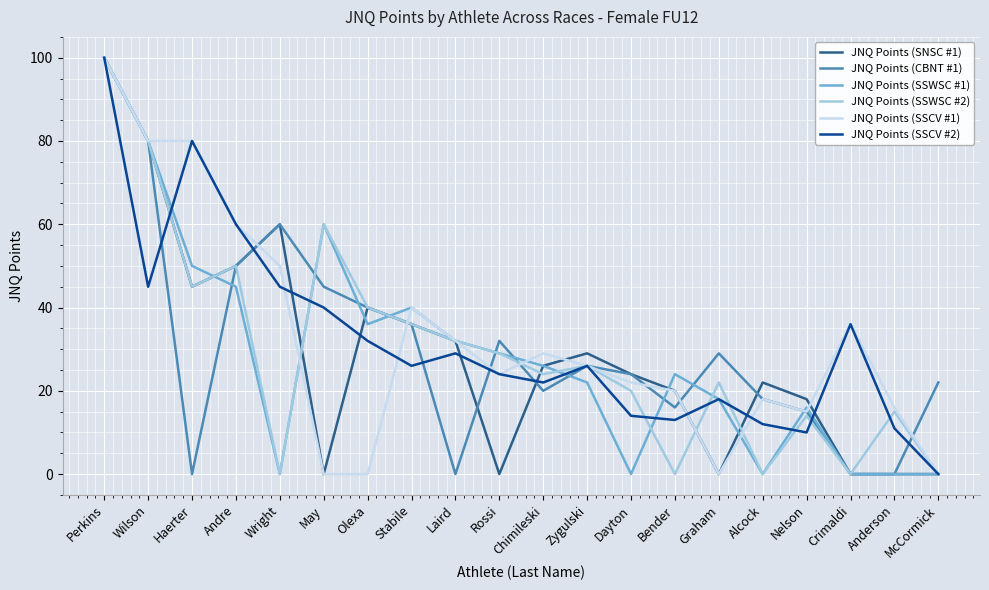

Reading right to left, extract all data points from this chart.

JNQ Points (SNSC #1): McCormick=0	Anderson=0	Crimaldi=0	Nelson=18	Alcock=22	Graham=0	Bender=20	Dayton=24	Zygulski=29	Chimileski=26	Rossi=0	Laird=32	Stabile=36	Olexa=40	May=0	Wright=60	Andre=50	Haerter=45	Wilson=80	Perkins=100
JNQ Points (CBNT #1): McCormick=22	Anderson=0	Crimaldi=0	Nelson=15	Alcock=18	Graham=29	Bender=16	Dayton=24	Zygulski=26	Chimileski=20	Rossi=32	Laird=0	Stabile=36	Olexa=40	May=45	Wright=60	Andre=50	Haerter=0	Wilson=80	Perkins=100
JNQ Points (SSWSC #1): McCormick=0	Anderson=0	Crimaldi=0	Nelson=16	Alcock=0	Graham=18	Bender=24	Dayton=0	Zygulski=22	Chimileski=26	Rossi=29	Laird=32	Stabile=40	Olexa=36	May=60	Wright=0	Andre=45	Haerter=50	Wilson=80	Perkins=100
JNQ Points (SSWSC #2): McCormick=0	Anderson=15	Crimaldi=0	Nelson=14	Alcock=0	Graham=22	Bender=0	Dayton=20	Zygulski=26	Chimileski=24	Rossi=29	Laird=32	Stabile=36	Olexa=40	May=60	Wright=0	Andre=50	Haerter=45	Wilson=80	Perkins=100
JNQ Points (SSCV #1): McCormick=0	Anderson=16	Crimaldi=36	Nelson=15	Alcock=18	Graham=0	Bender=20	Dayton=22	Zygulski=26	Chimileski=29	Rossi=24	Laird=32	Stabile=40	Olexa=0	May=0	Wright=50	Andre=60	Haerter=80	Wilson=80	Perkins=100
JNQ Points (SSCV #2): McCormick=0	Anderson=11	Crimaldi=36	Nelson=10	Alcock=12	Graham=18	Bender=13	Dayton=14	Zygulski=26	Chimileski=22	Rossi=24	Laird=29	Stabile=26	Olexa=32	May=40	Wright=45	Andre=60	Haerter=80	Wilson=45	Perkins=100